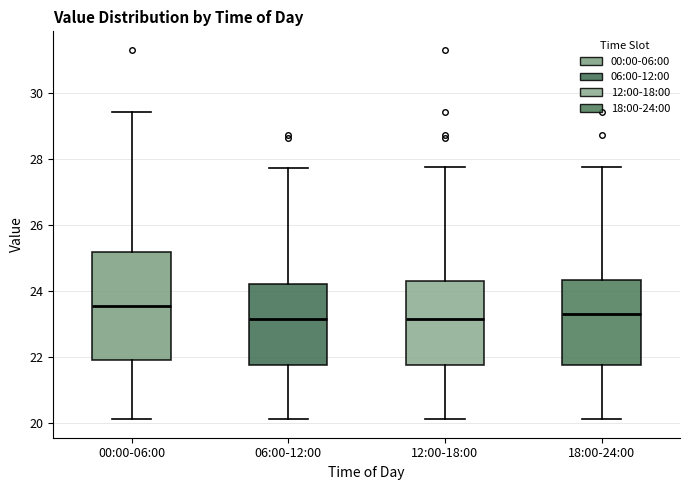

Reading left to right, transcribe this box plot: for each box, give where its median line is, the range the box spans, and where its two whiskers end, as read against the y-axis. The values are not printed on the chart, so give them approximately, as read against the axis.

00:00-06:00: median 23.6, box 22.0 to 25.2, whiskers 20.2 to 29.4
06:00-12:00: median 23.2, box 21.8 to 24.2, whiskers 20.2 to 27.8
12:00-18:00: median 23.2, box 21.8 to 24.4, whiskers 20.2 to 27.8
18:00-24:00: median 23.2, box 21.8 to 24.4, whiskers 20.2 to 27.8